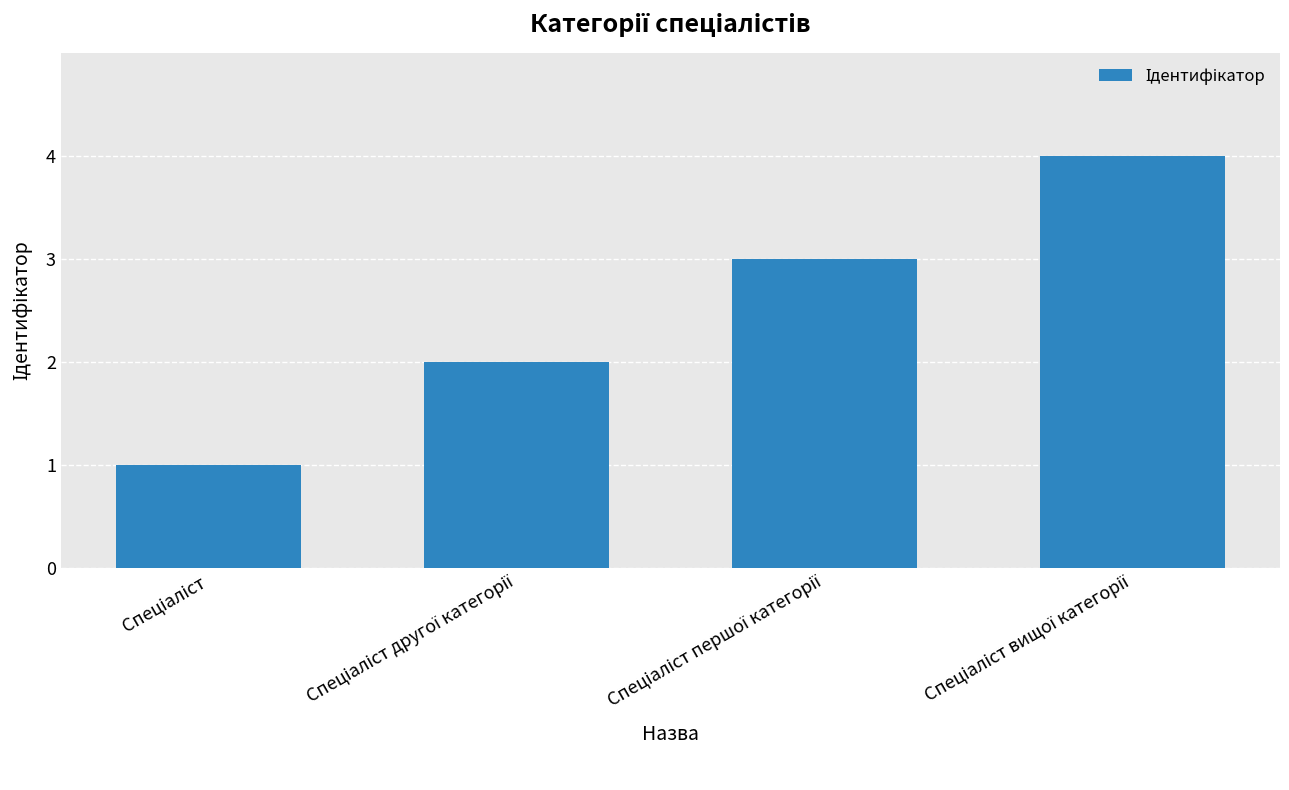

What is the difference between the maximum and minimum values?

3